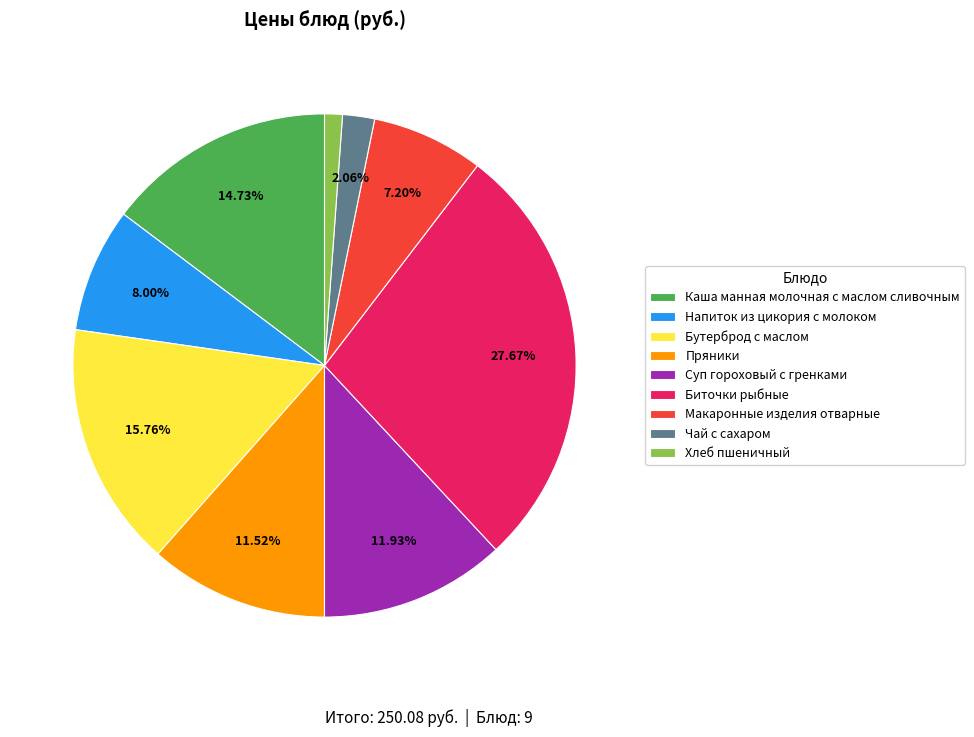

Is there a majority slice in this chart?

No